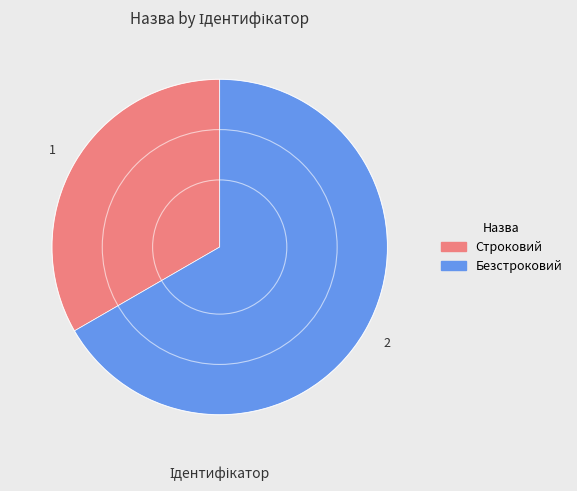

Rank the categories by value from lowest to highest.

Строковий, Безстроковий